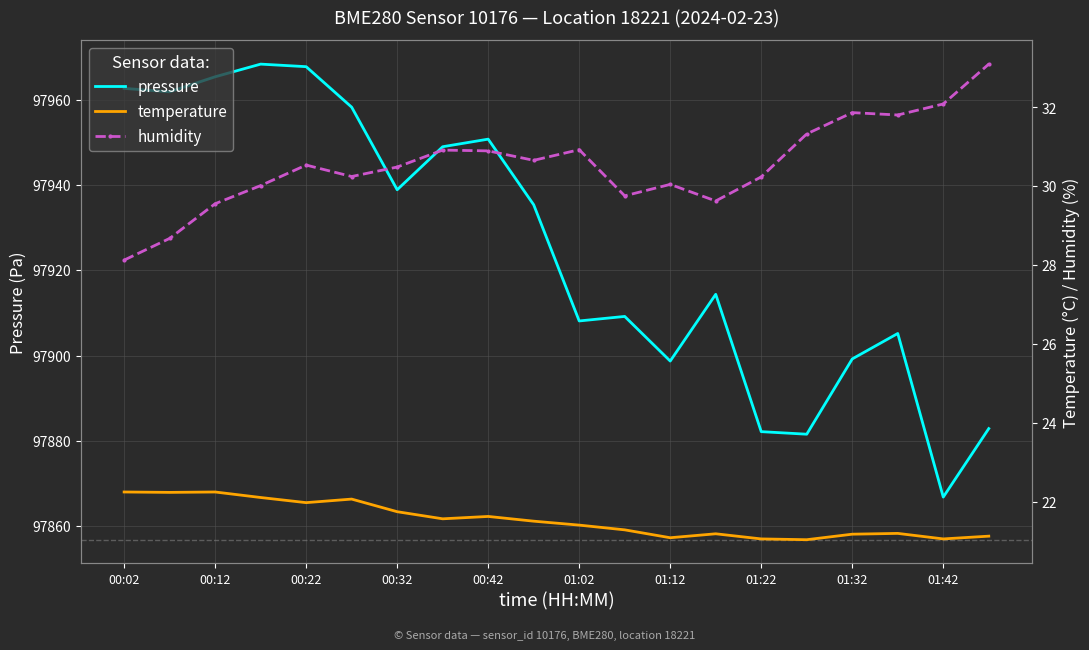

True or false: pressure and temperature intersect in this chart.

False